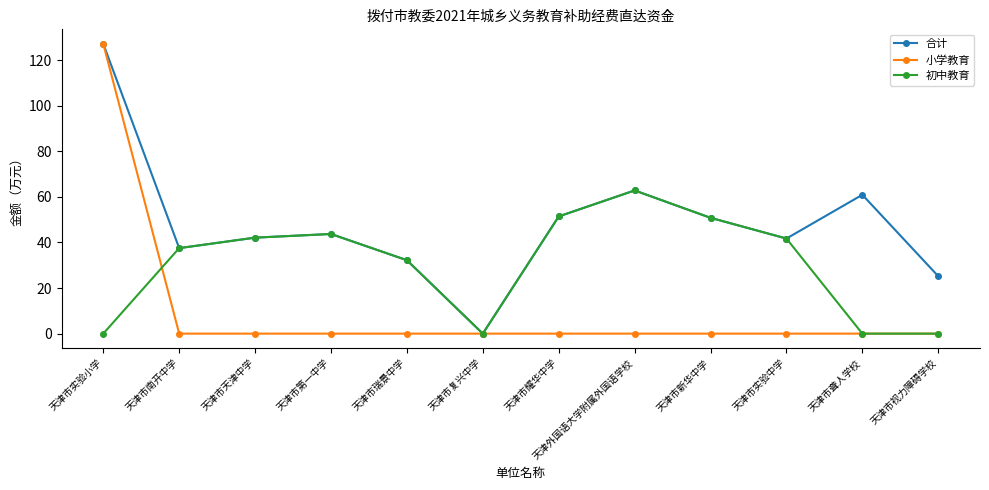

Does the chart display data point markers on the line(s)?

Yes